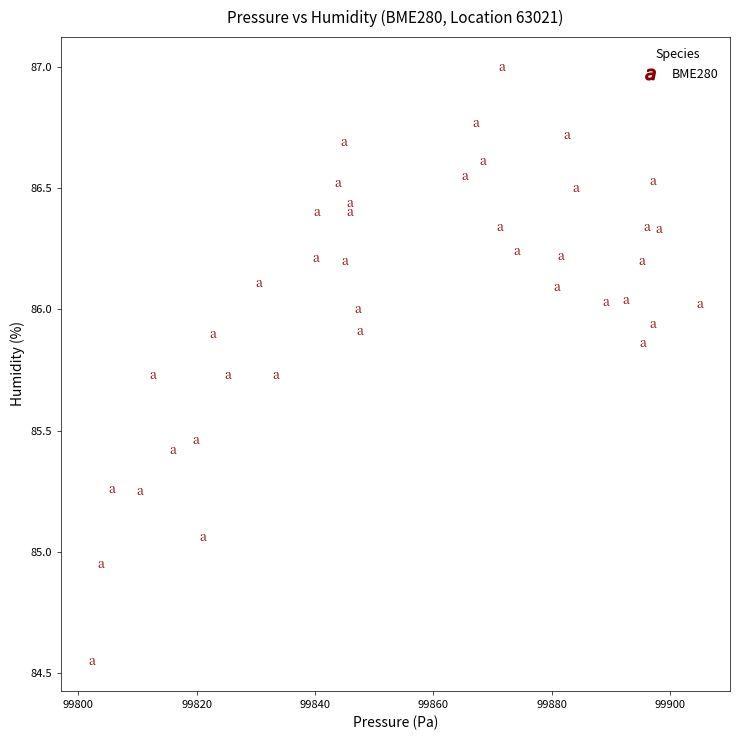

What is the range of X values (max minus min)?

102.8